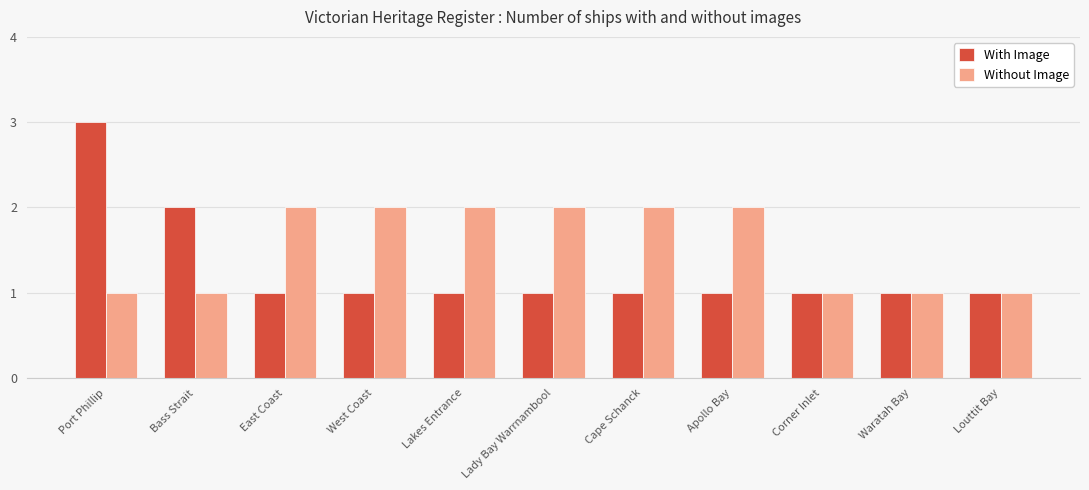

At which category is the sum across all series the highest?

Port Phillip